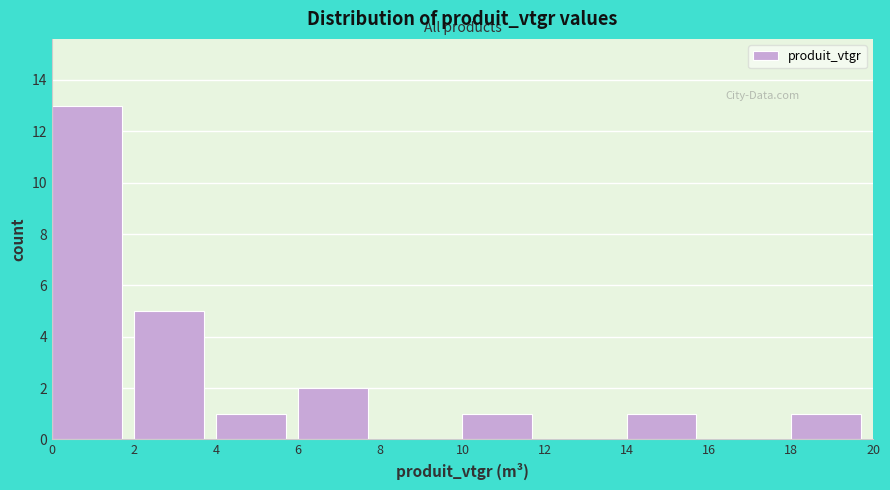

Which range on the x-axis has the tallest bar?

0 to 2